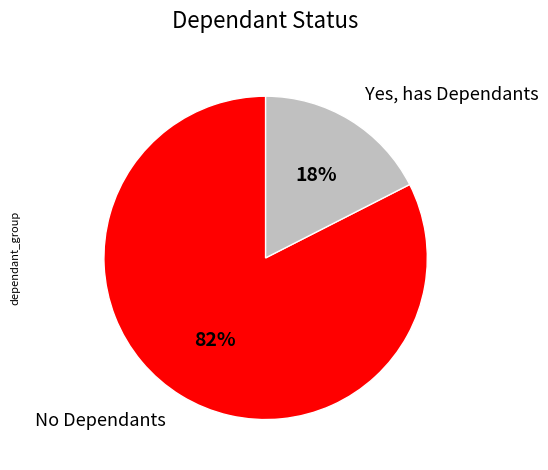

Which category has the smallest portion of the pie?

Yes, has Dependants